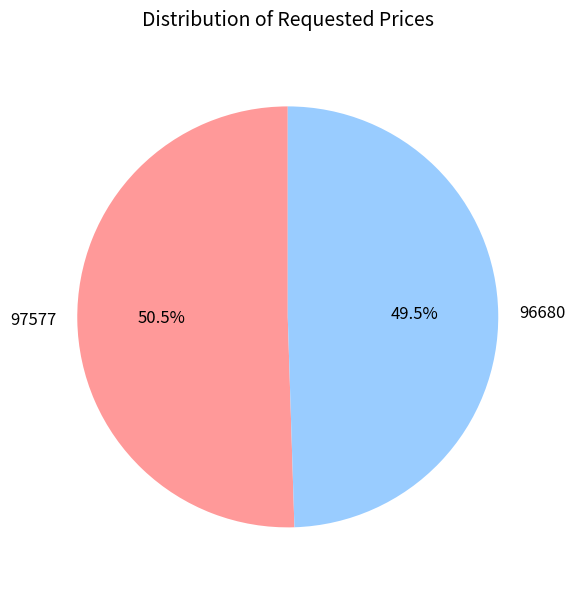

What is the ratio of the value at 96680 to the value at 97577?

1.0